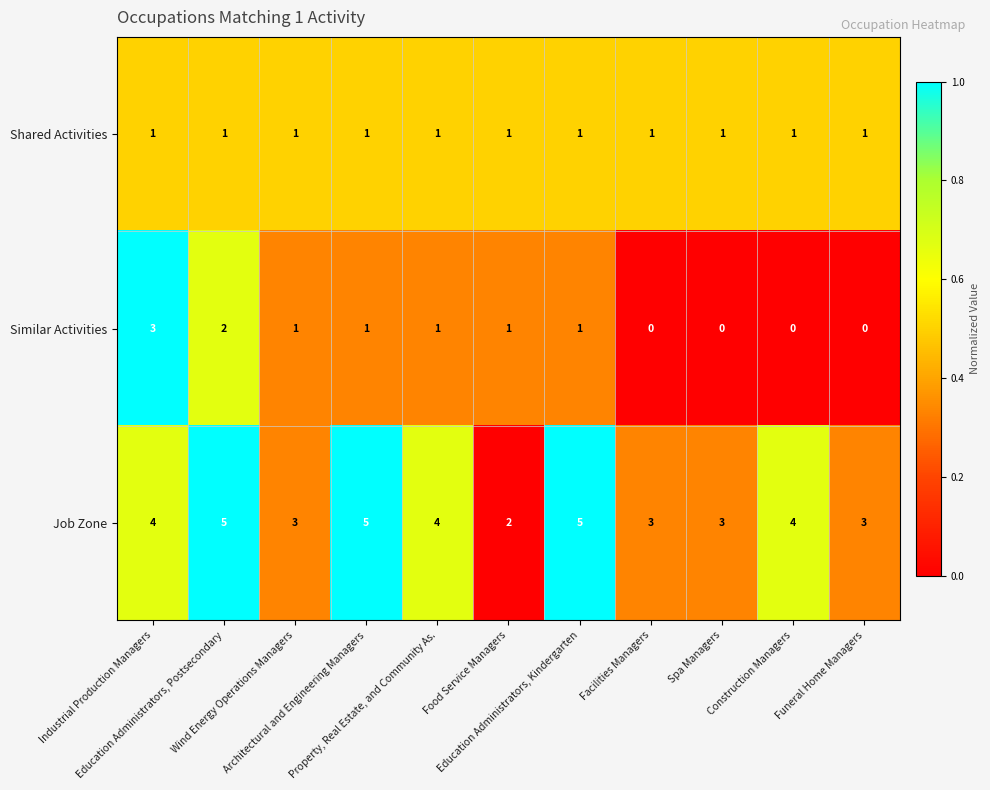

What is the spread (max minus min) of values at Industrial Production Managers?

3